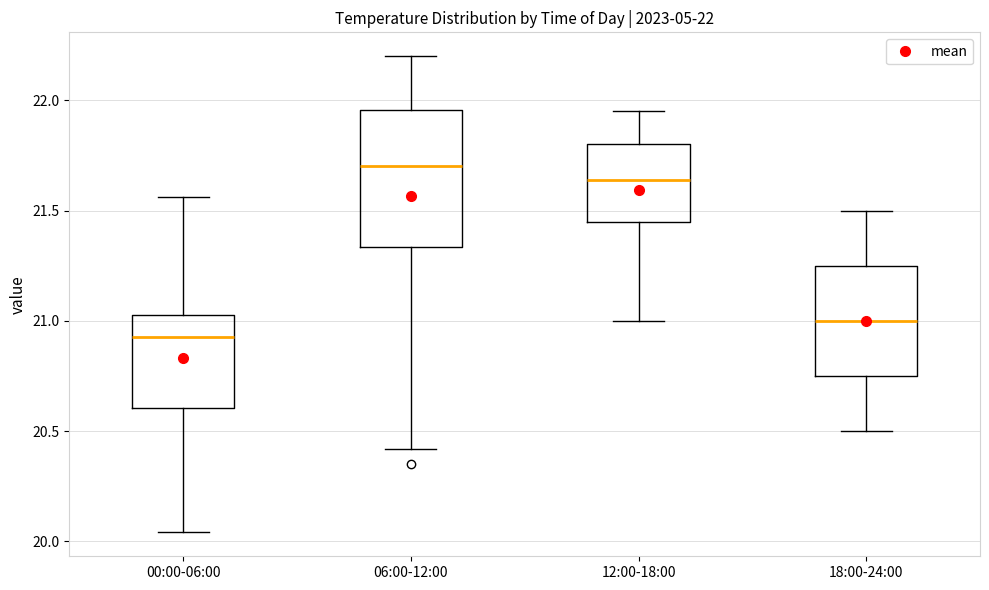

Comparing the boxes themselves (not the whiskers), which one is the tallest?

06:00-12:00